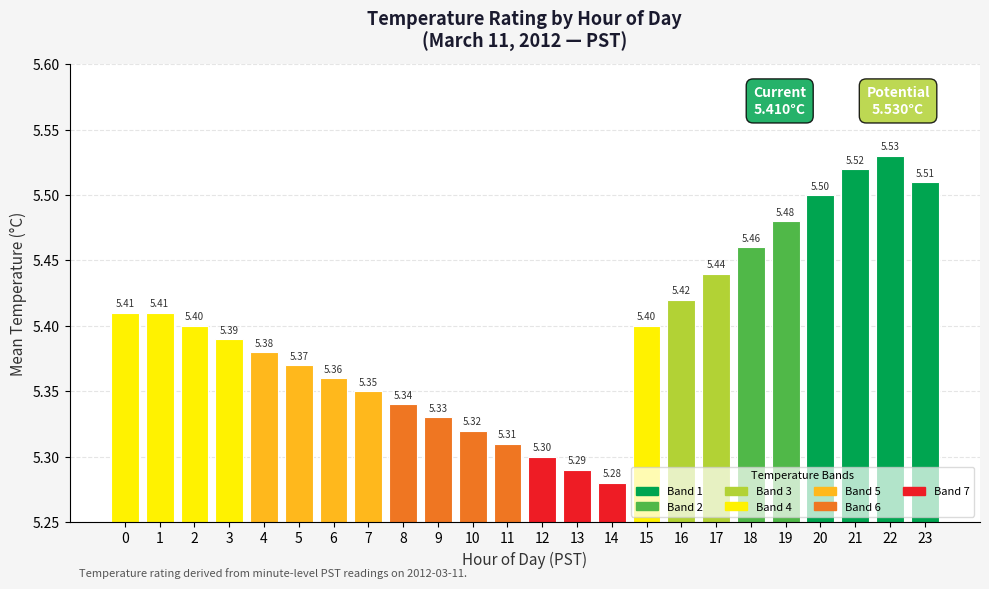

Where is the data nearest to the value 5?

14